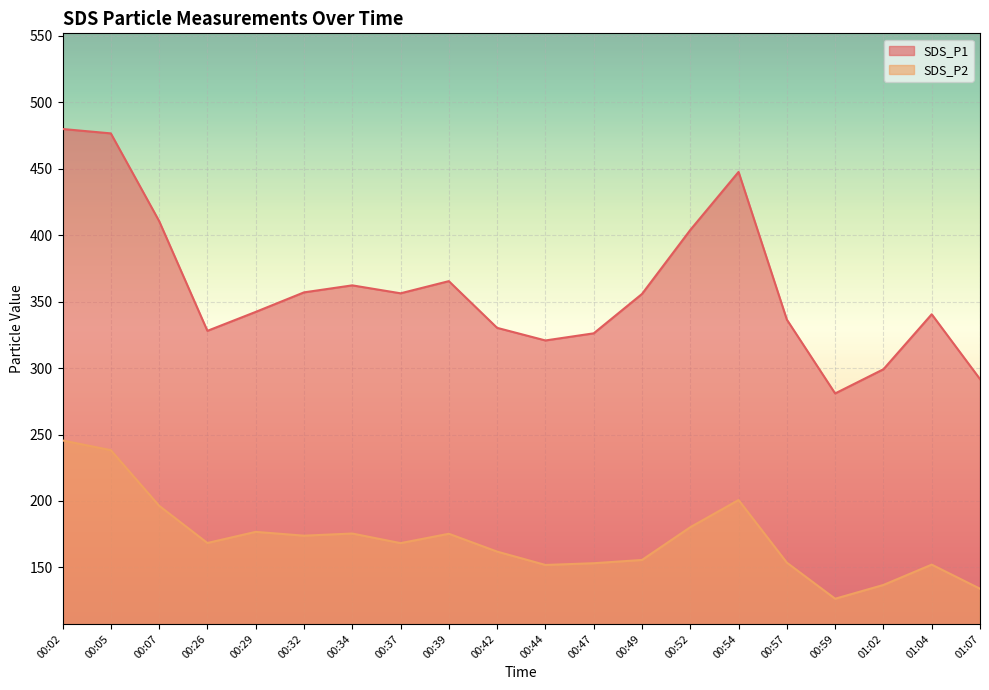

What is the label of the 14th point from the right?

00:34